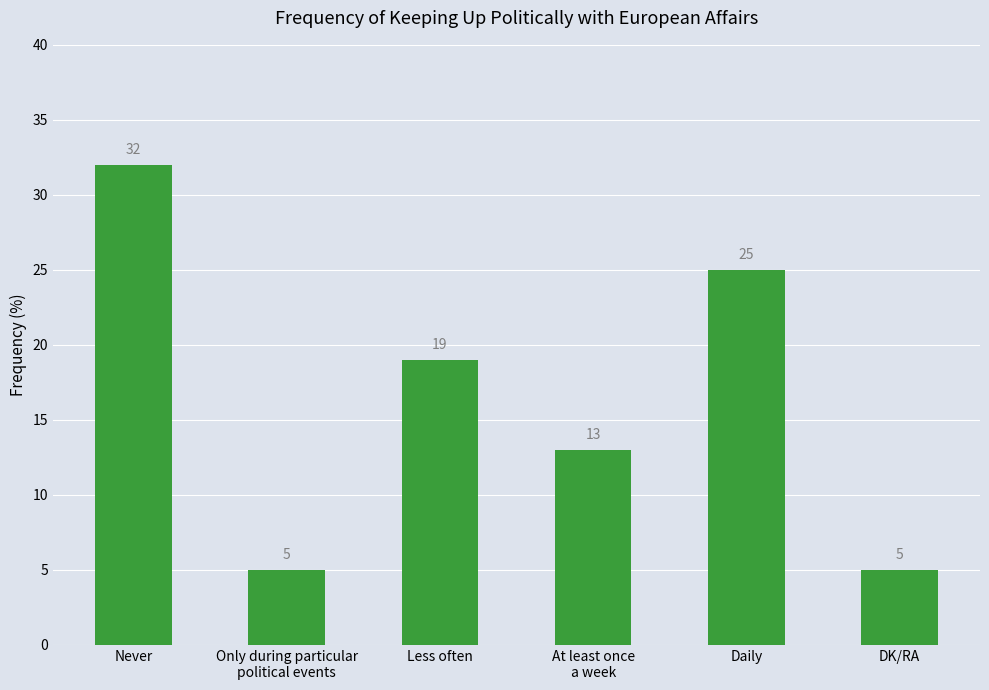

The chart shows a value of 5 at DK/RA. True or false?

True